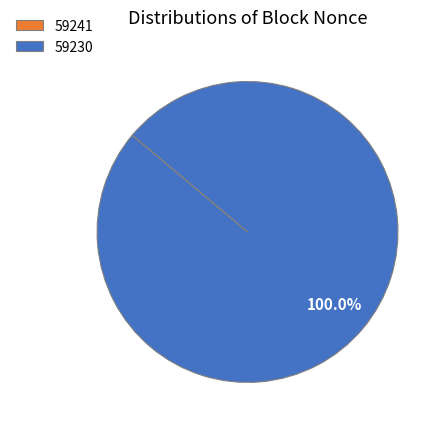

To the nearest percent, what is the difference between the largest and smallest slice percentages?

100%